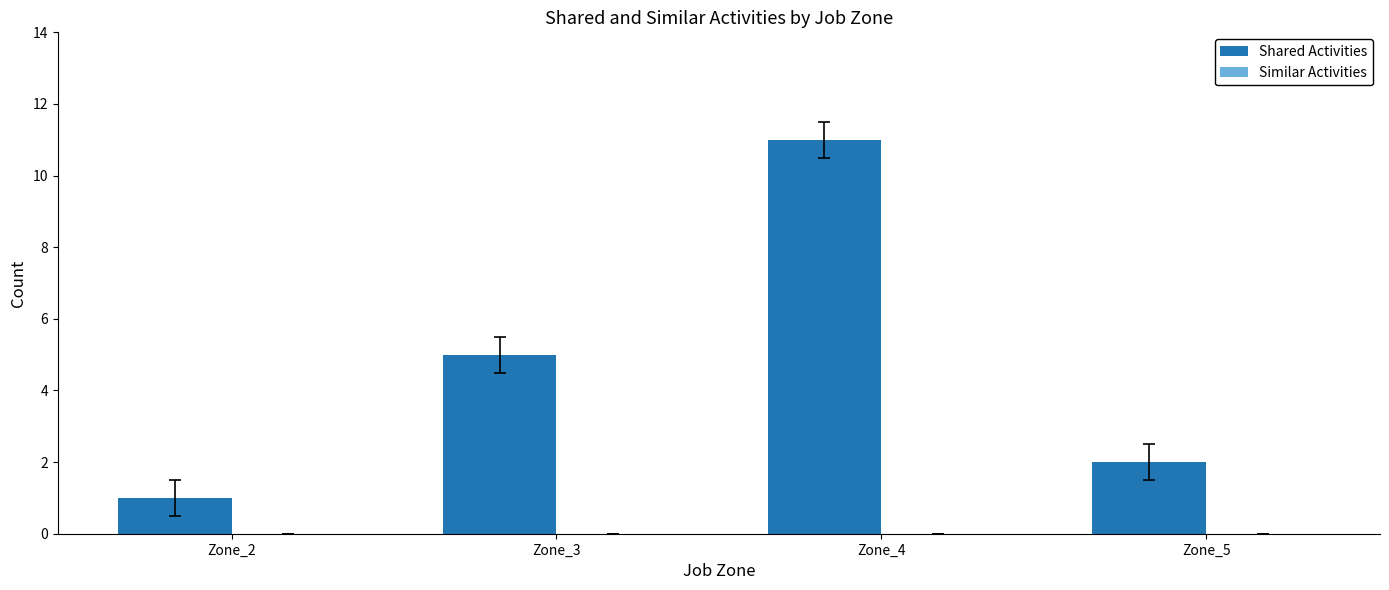

How many bars are there in total?

4